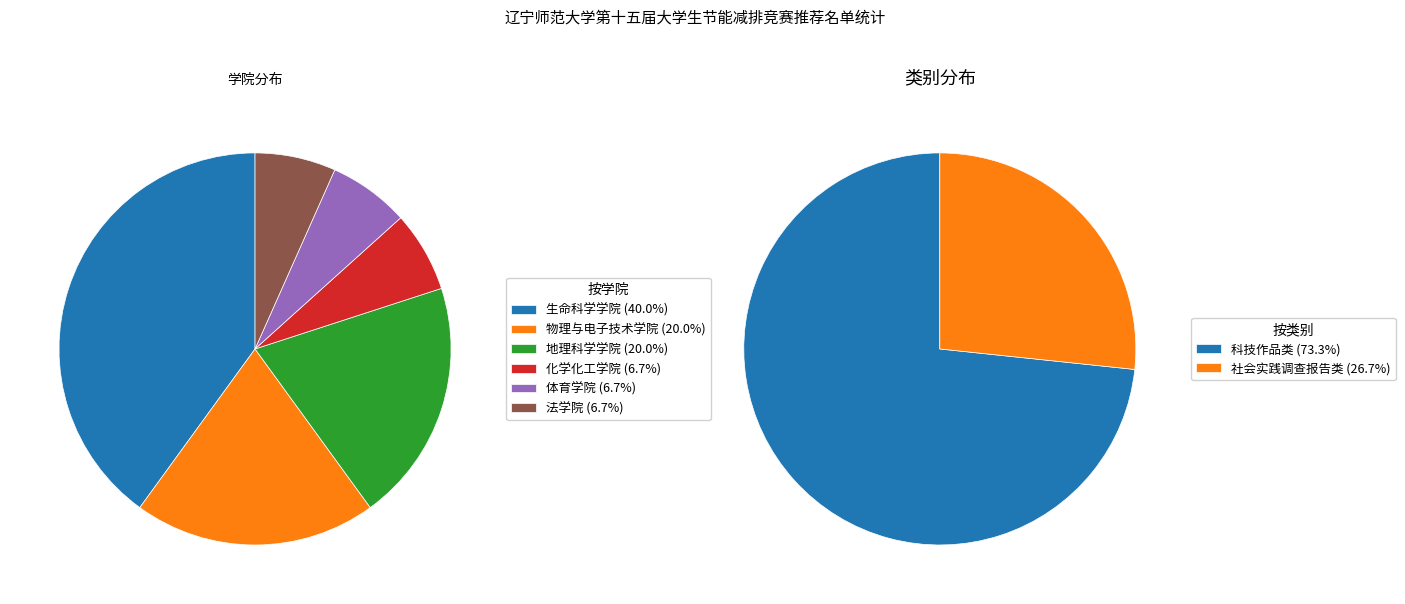

How many slices are in this pie chart?

2